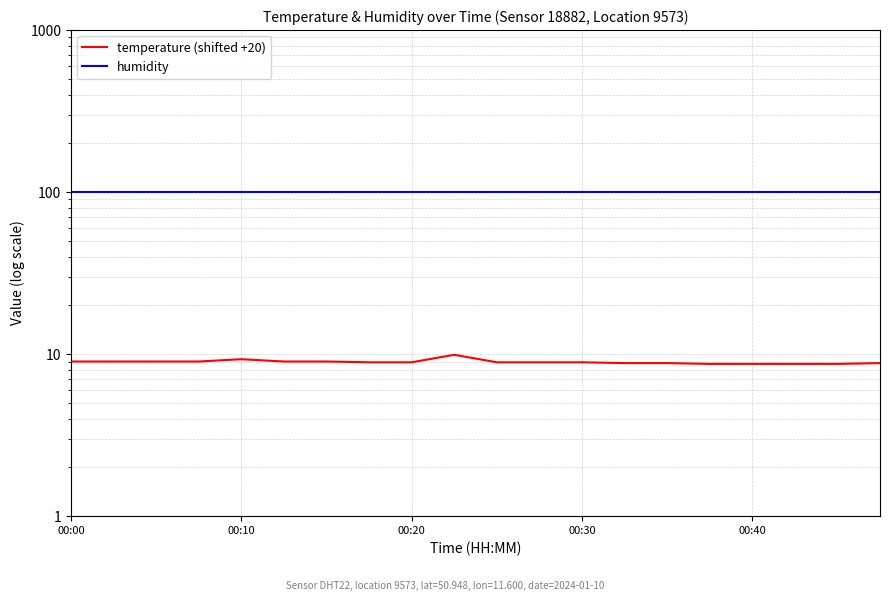

True or false: humidity and temperature (shifted +20) intersect in this chart.

False